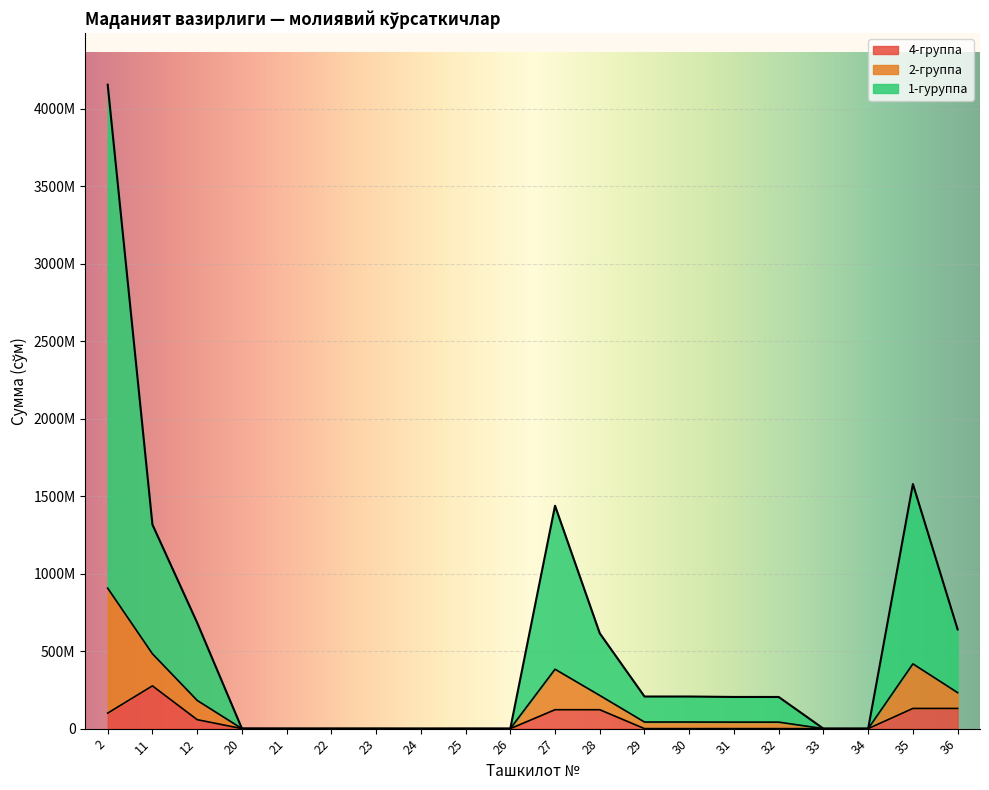

Where does the 4-группа series first go above 13201?

2